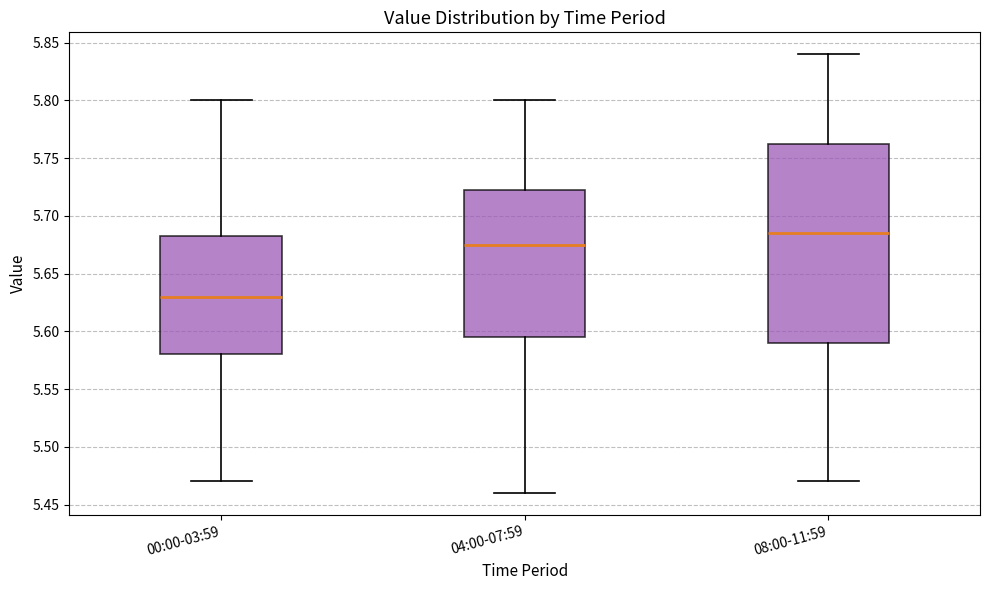

Which box's median line is the highest?

08:00-11:59